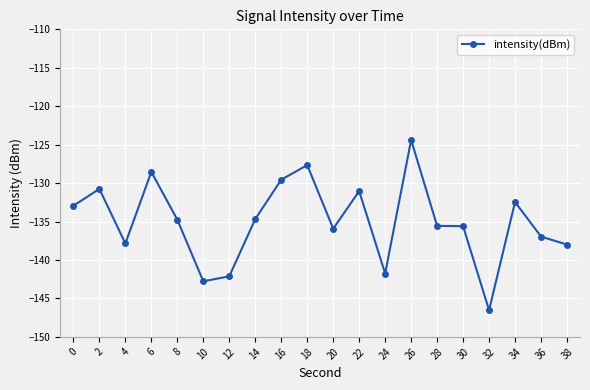

Which label corresponds to the smallest value in the chart?

32